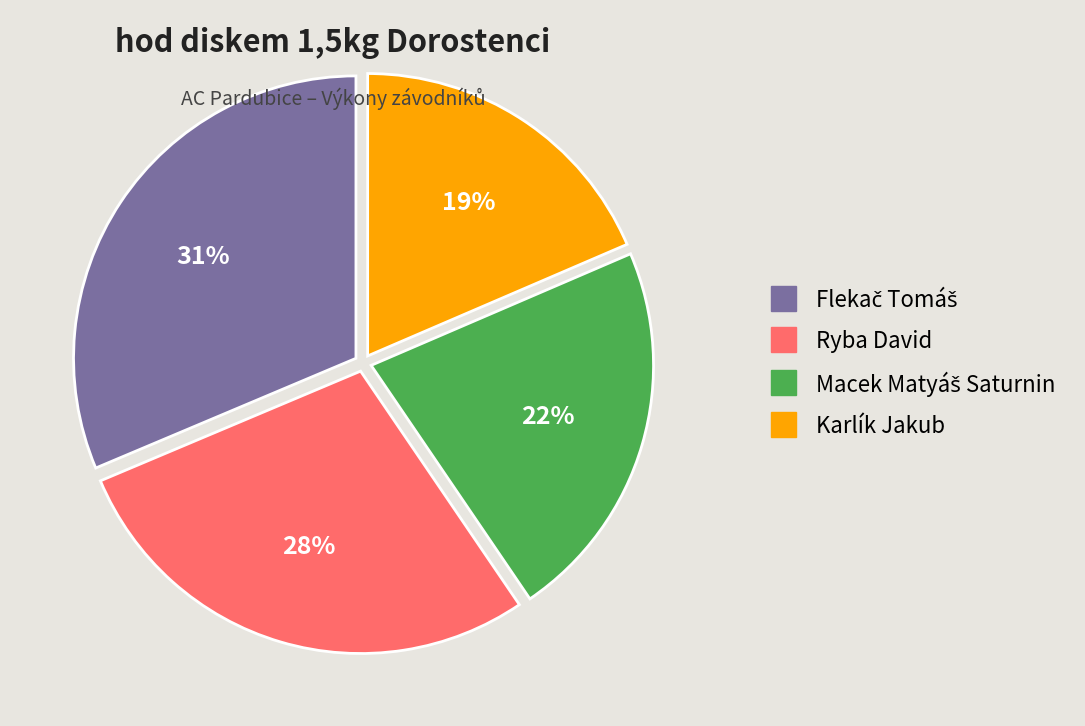

Combined, do Karlík Jakub and Ryba David account for over 50%?

No